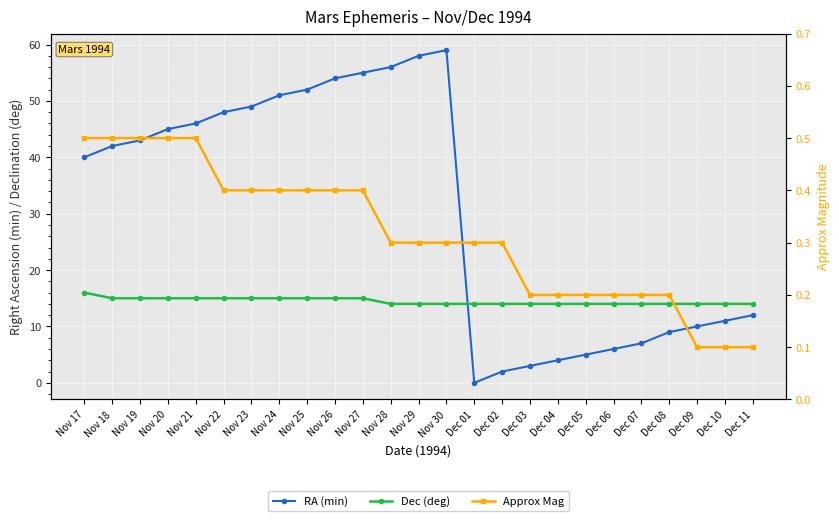

How many lines are shown in the chart?

3